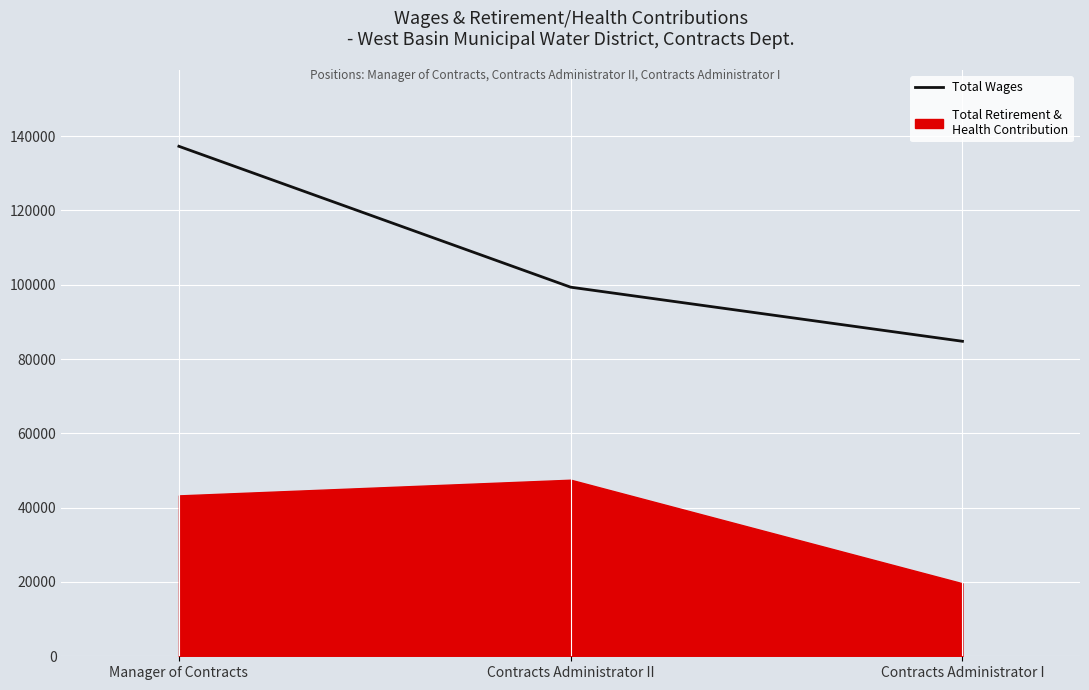

Where is the data nearest to the value 111029?

Contracts Administrator II